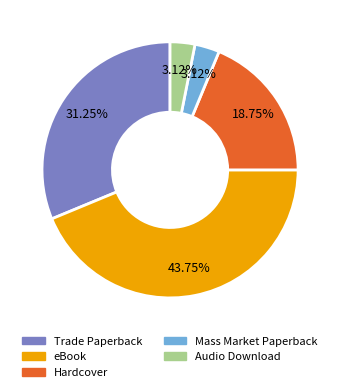

Count the number of slices in the pie.

5